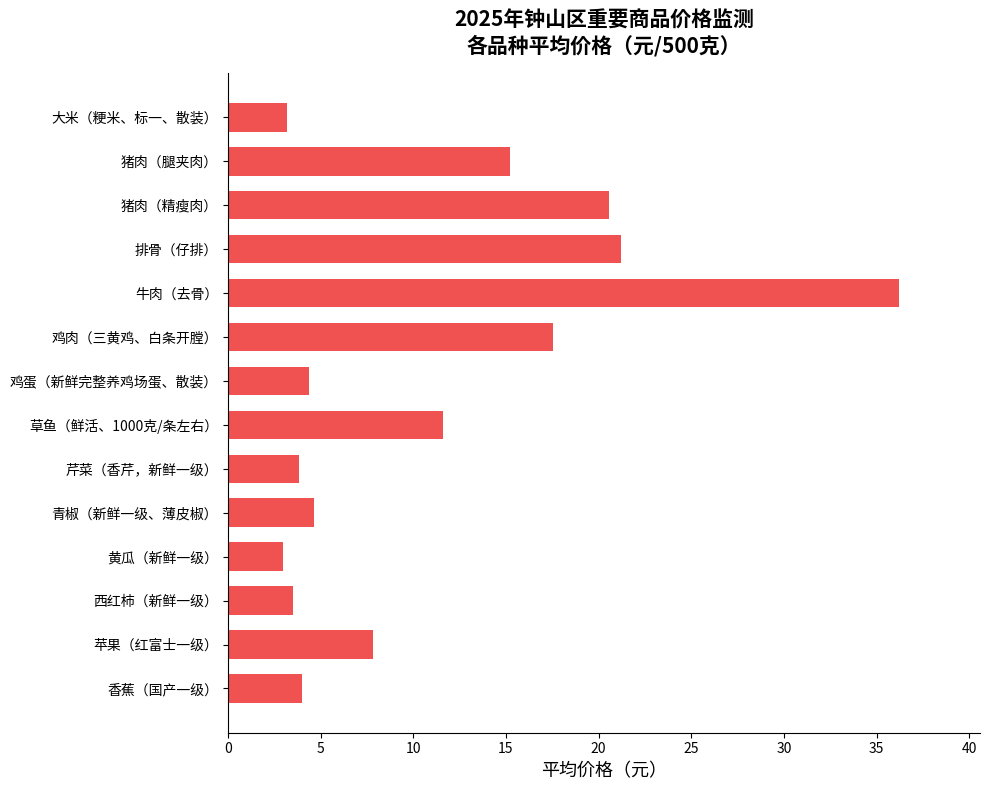

What is the value of the 13th bar from the top?

7.9